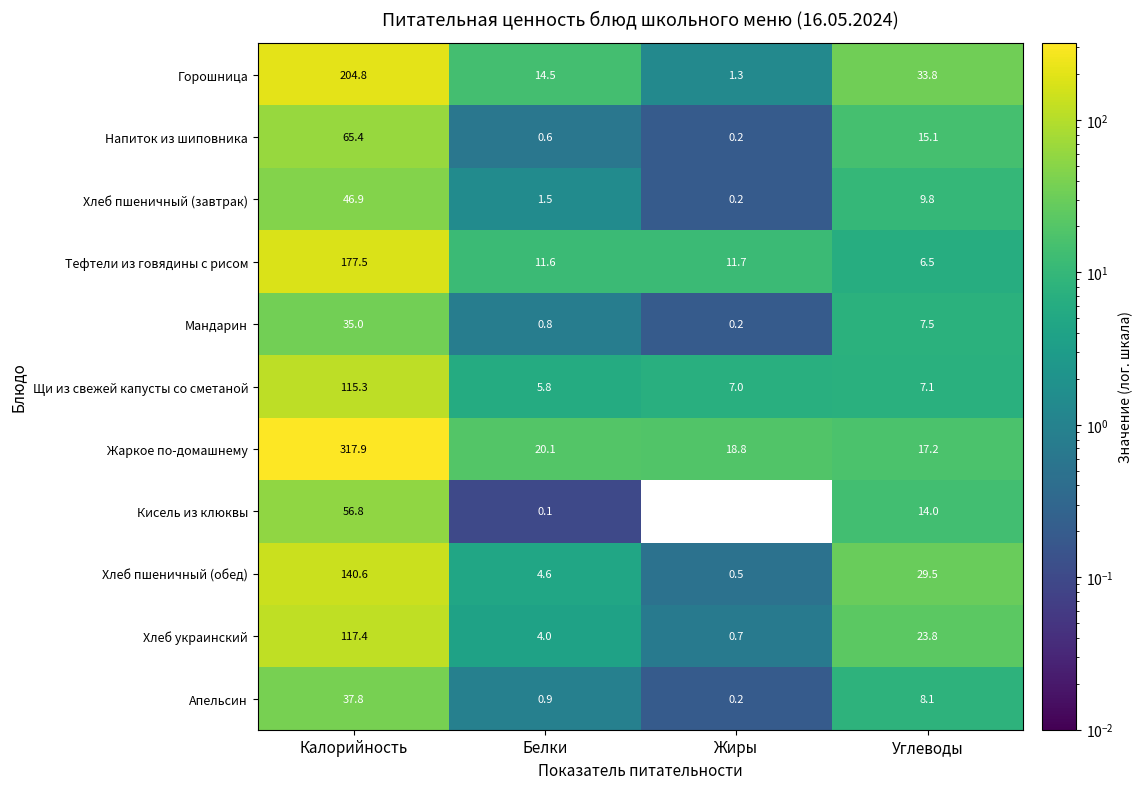

What is the minimum value for Щи из свежей капусты со сметаной?

5.8